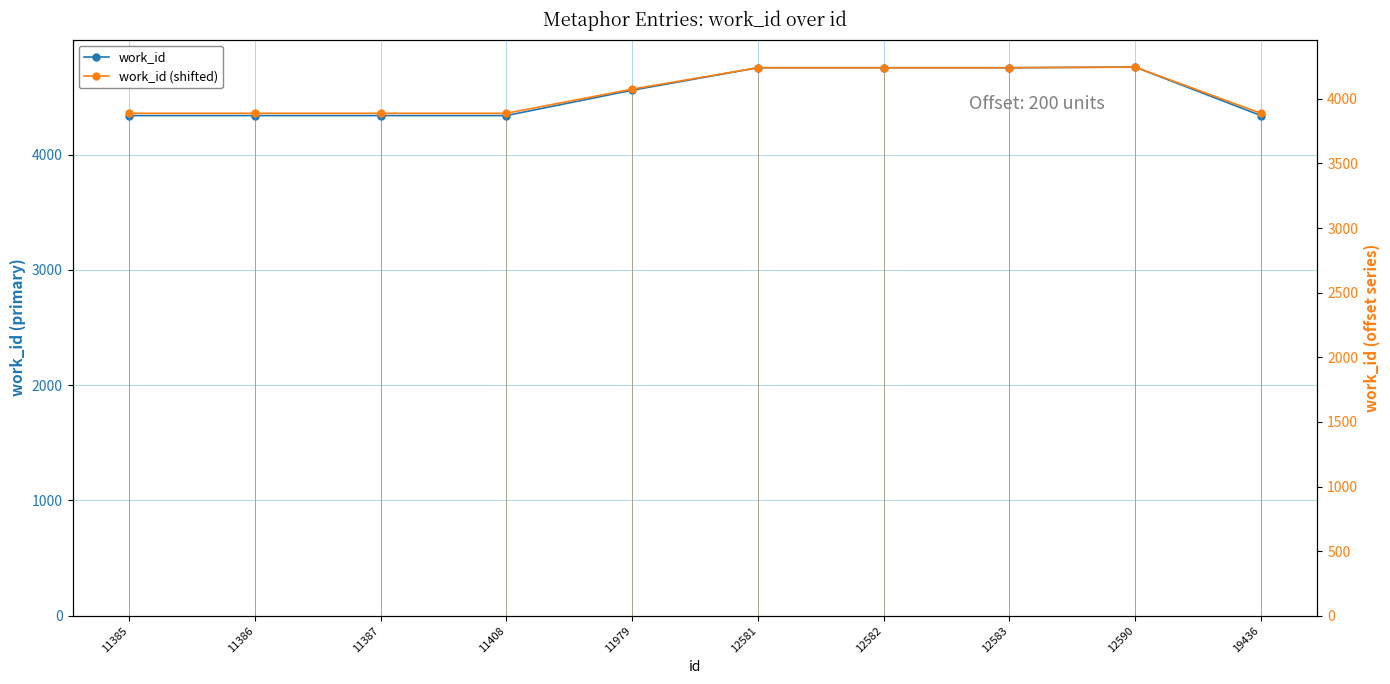

What is the lowest value of the work_id (shifted) series?

3888.2